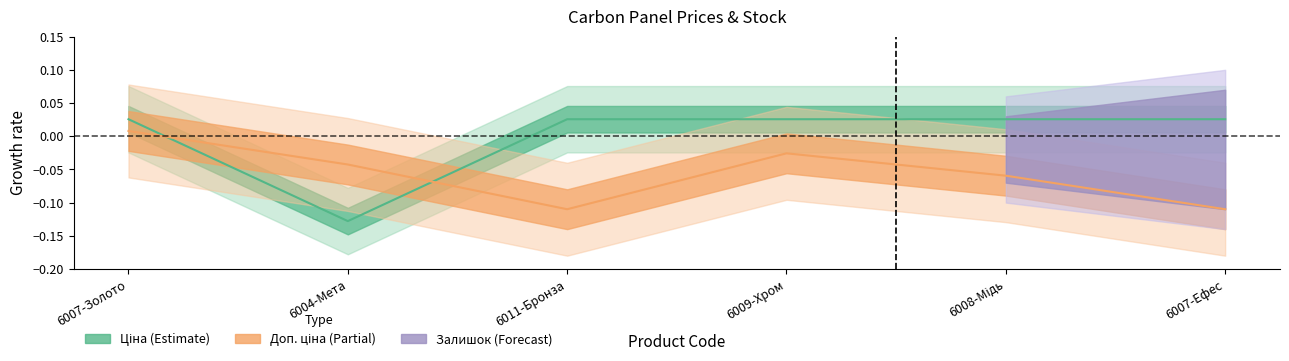

Which series has the largest total across all categories?

Ціна (line)